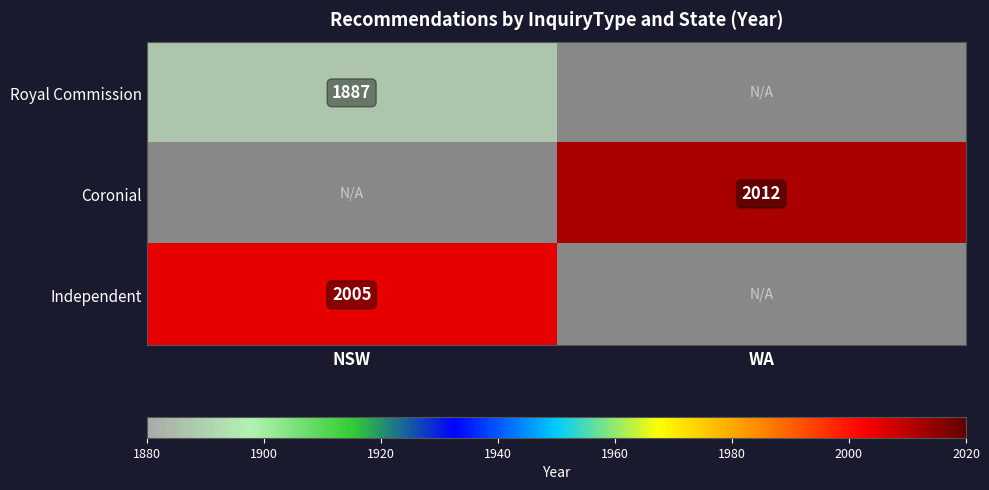

The Independent series shows 2005 at NSW. True or false?

True